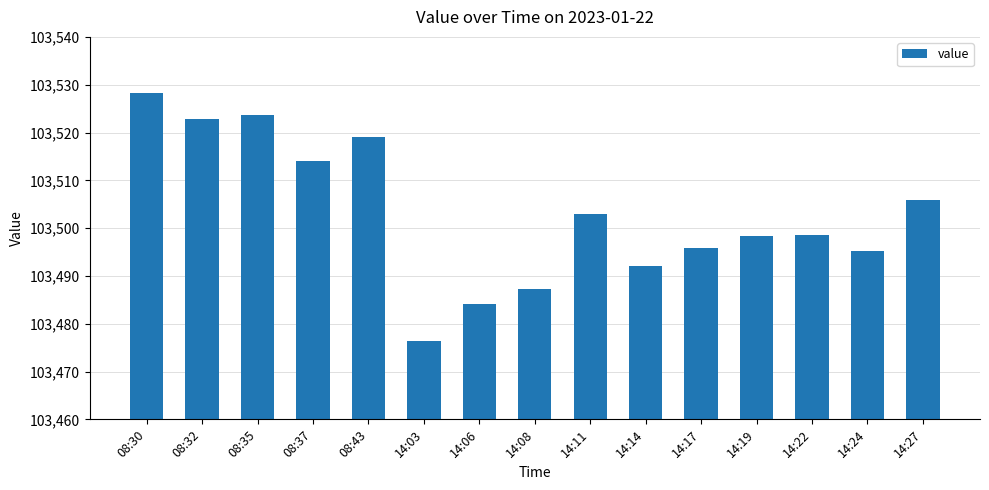

Which label corresponds to the largest value in the chart?

08:30